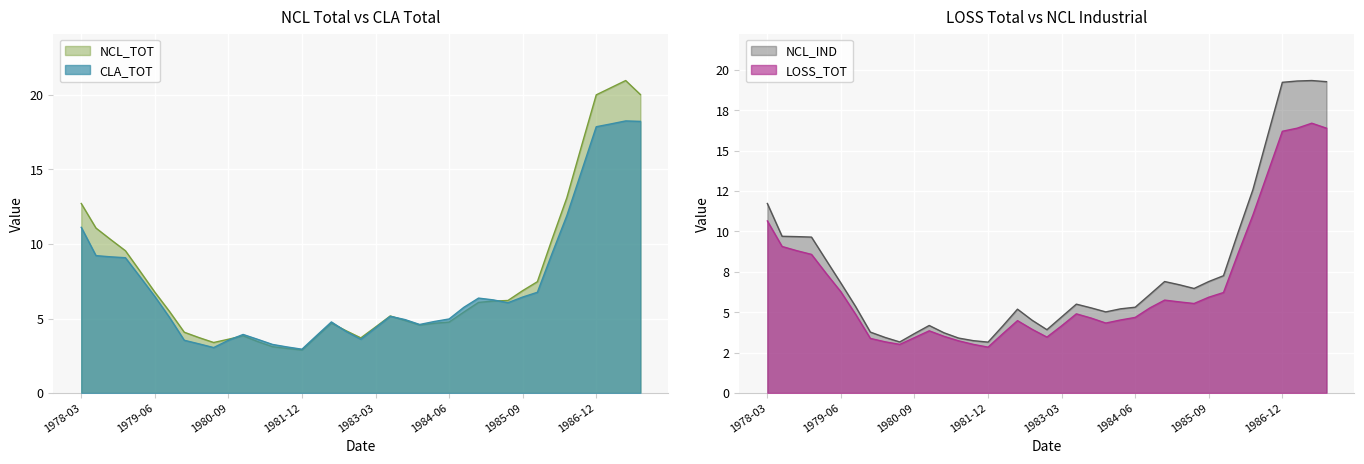

Is it true that CLA_TOT equals 5.0 at 1984-06?

True